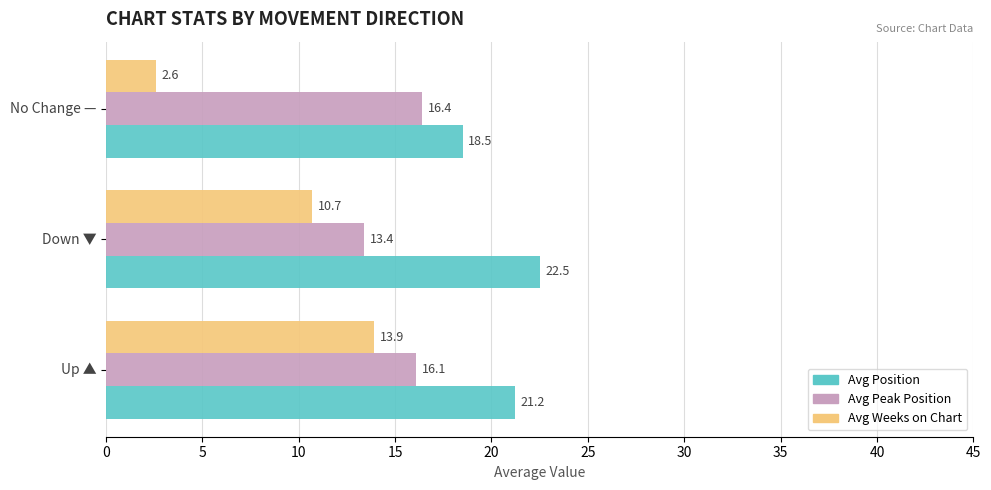

Rank the series by their maximum value, from lowest to highest.

Avg Weeks on Chart, Avg Peak Position, Avg Position